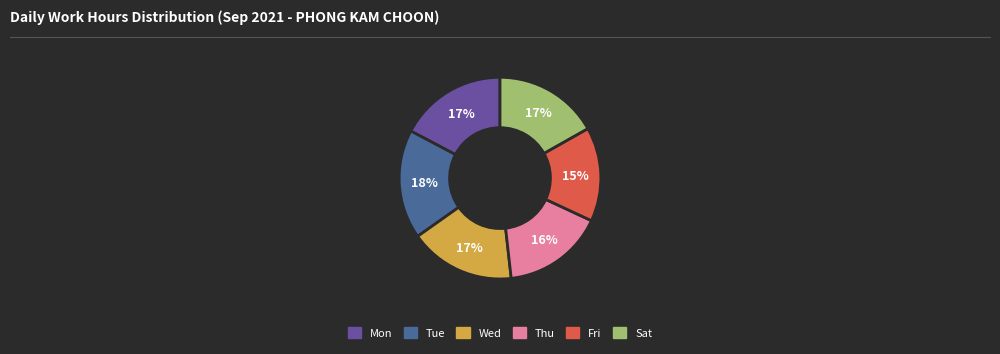

To the nearest percent, what is the combined percentage of Tue and Thu?

34%